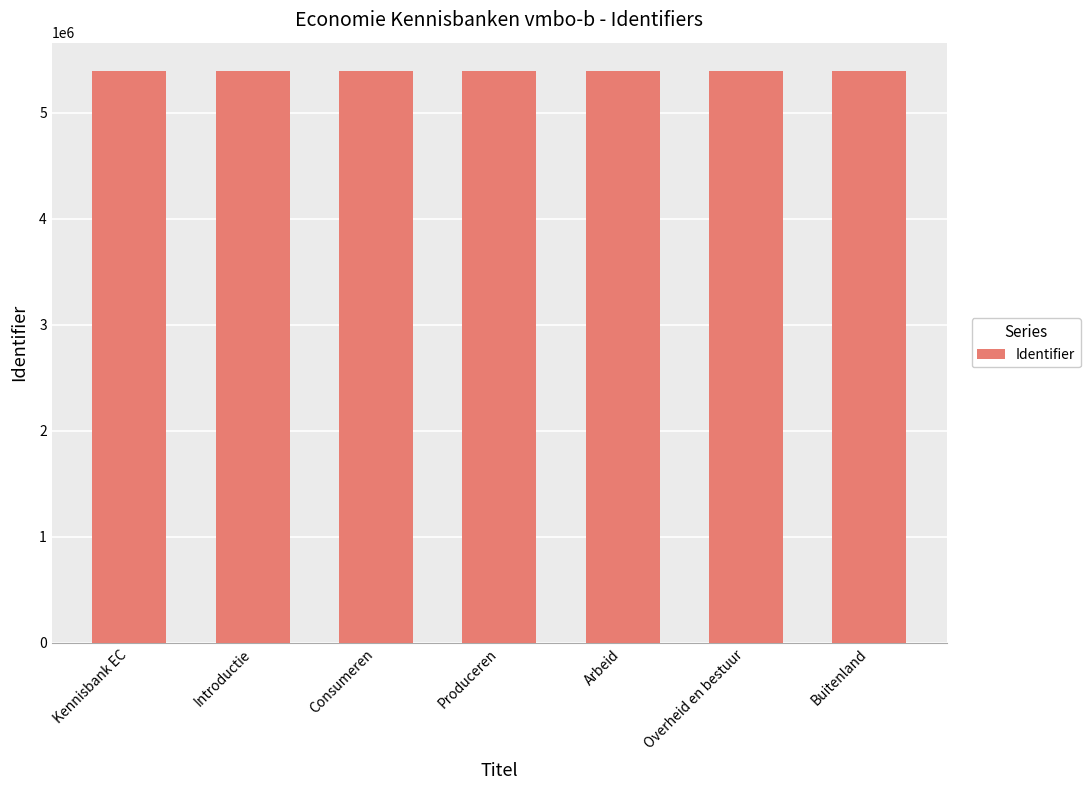

What is the difference between the maximum and minimum values?

56